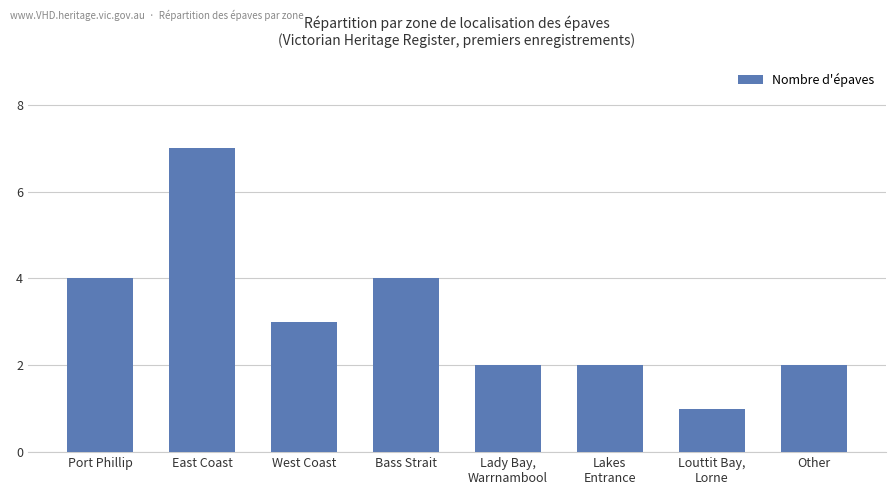

Count the number of categories in the chart.

8